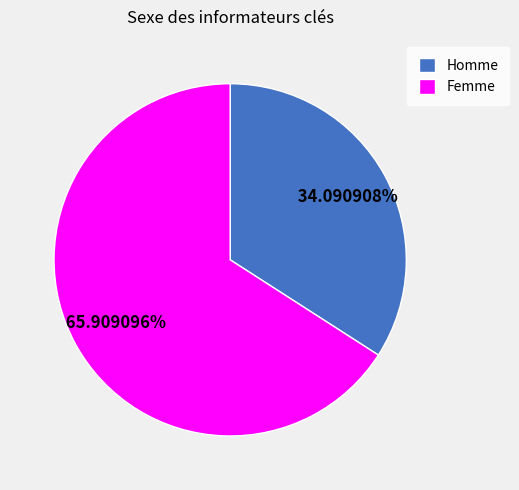

Combined, do Homme and Femme account for over 50%?

Yes